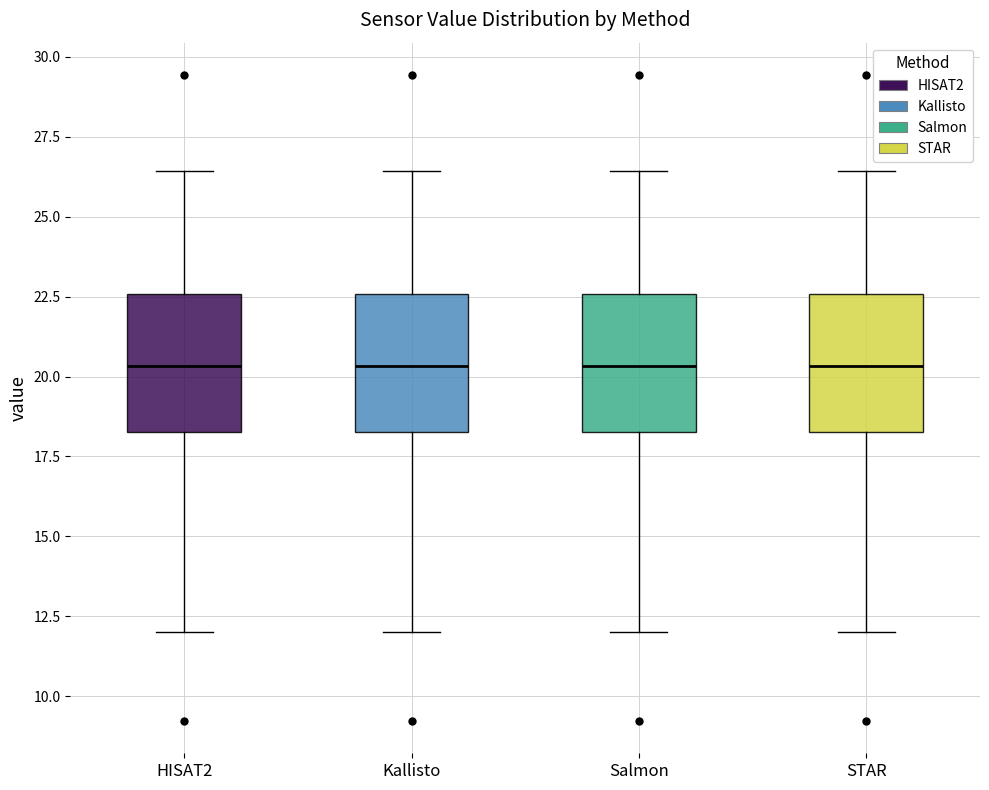

Reading left to right, read every box against the y-axis: the position of its median line, the range the box covers, and the ends of its whiskers. The values are not printed on the chart, so give them approximately, as read against the axis.

HISAT2: median 20.5, box 18.5 to 22.5, whiskers 12.0 to 26.5
Kallisto: median 20.5, box 18.5 to 22.5, whiskers 12.0 to 26.5
Salmon: median 20.5, box 18.5 to 22.5, whiskers 12.0 to 26.5
STAR: median 20.5, box 18.5 to 22.5, whiskers 12.0 to 26.5